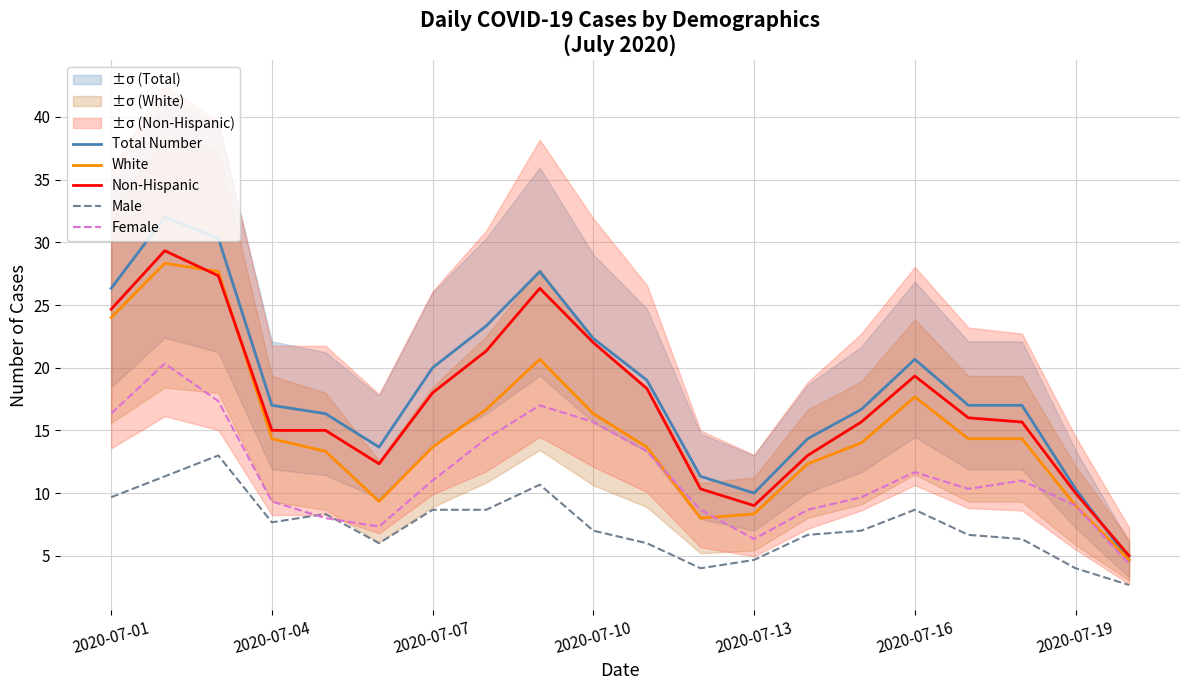

The value of White at 2020-07-07 is 22.3. True or false?

False